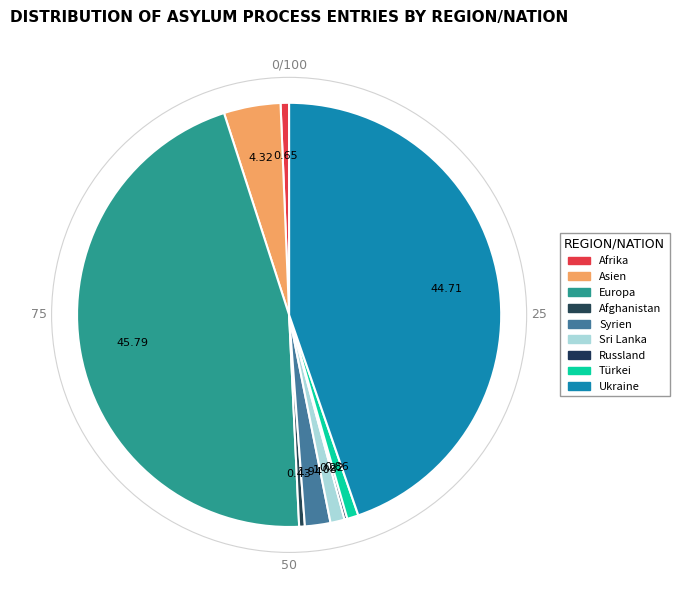

What is the total percentage of Sri Lanka and Ukraine?

45.8%